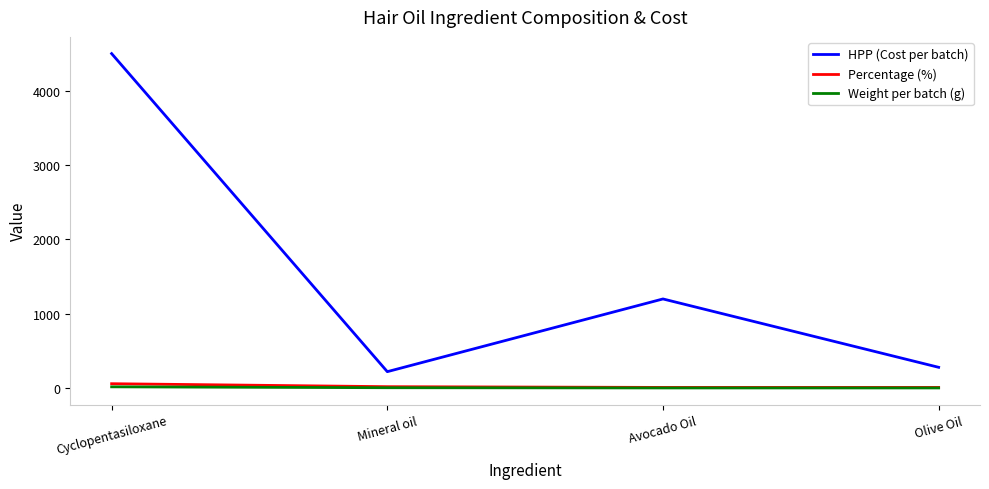

At which label is HPP (Cost per batch) closest to 2361?

Avocado Oil